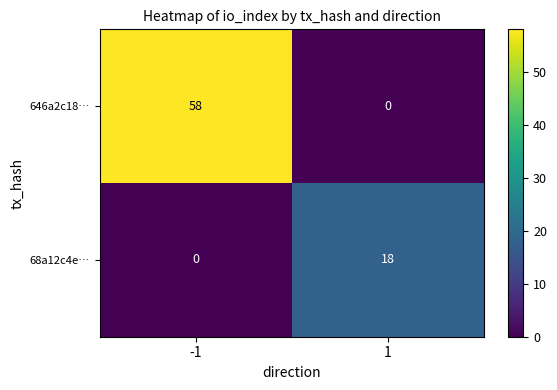

At how many categories does at least one series exceed 56?

1